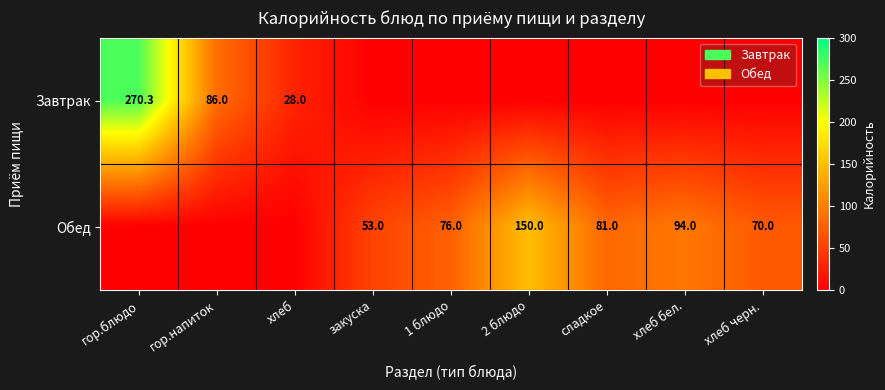

What is the difference between the Завтрак values at гор.блюдо and хлеб?

242.3